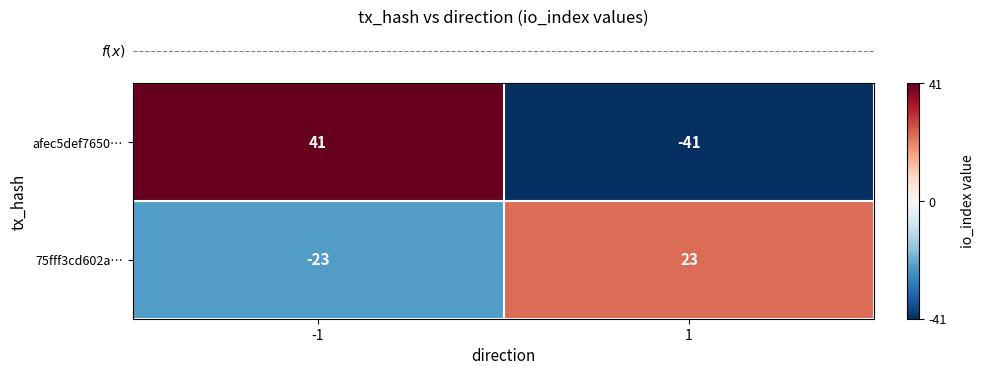

Reading left to right, transcribe all the data shown in this chart.

afec5def7650…: 41	-41
75fff3cd602a…: -23	23